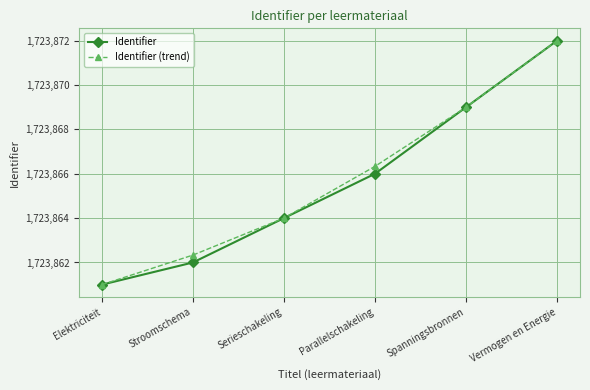

Rank the series by their average value, from highest to lowest.

Identifier (trend), Identifier